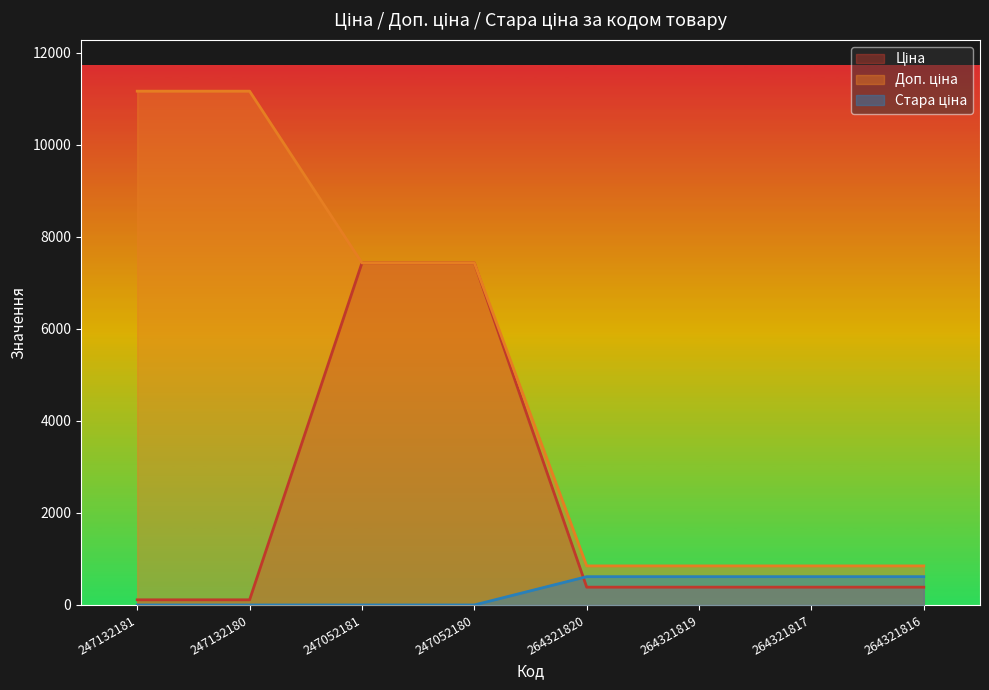

Does the chart display data point markers on the line(s)?

No